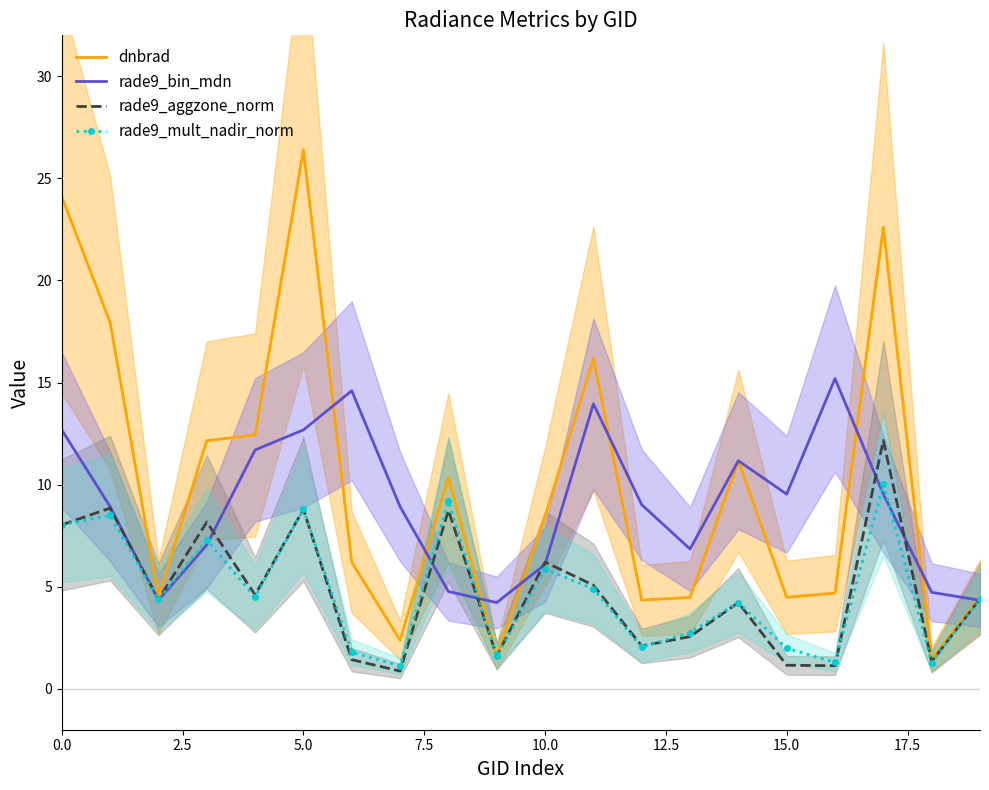

What is the minimum value for dnbrad?

1.4